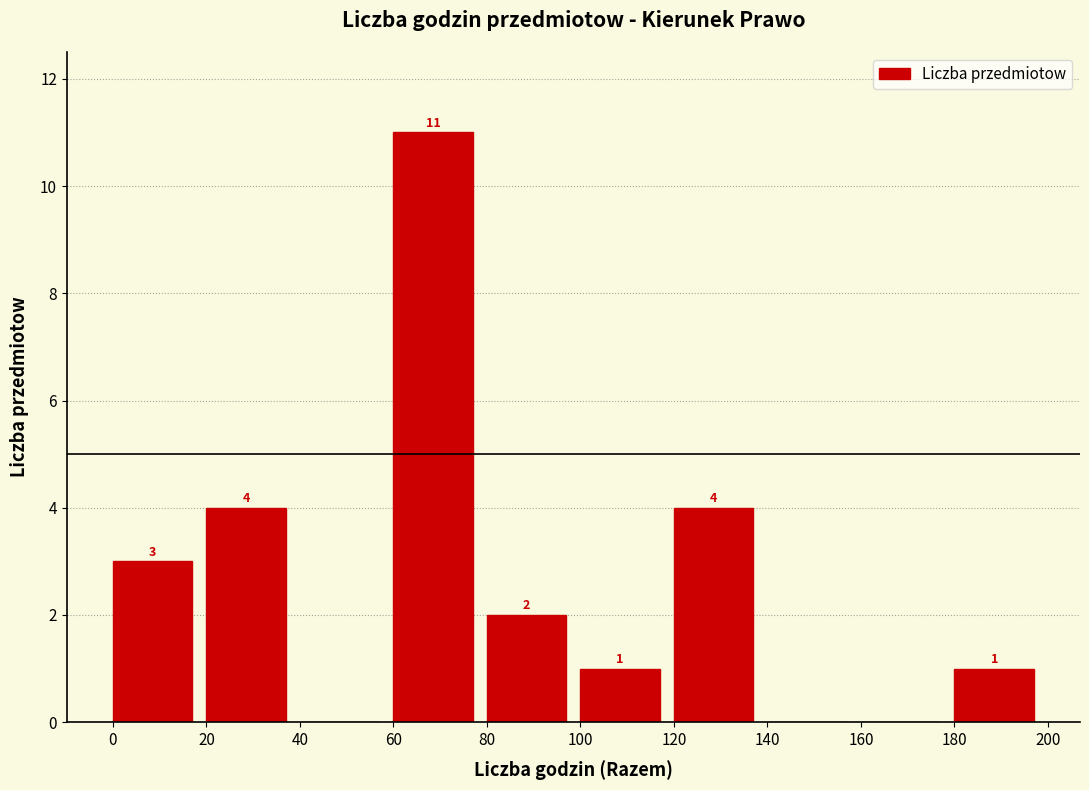

Over which range of the x-axis is the bar tallest?

60 to 80